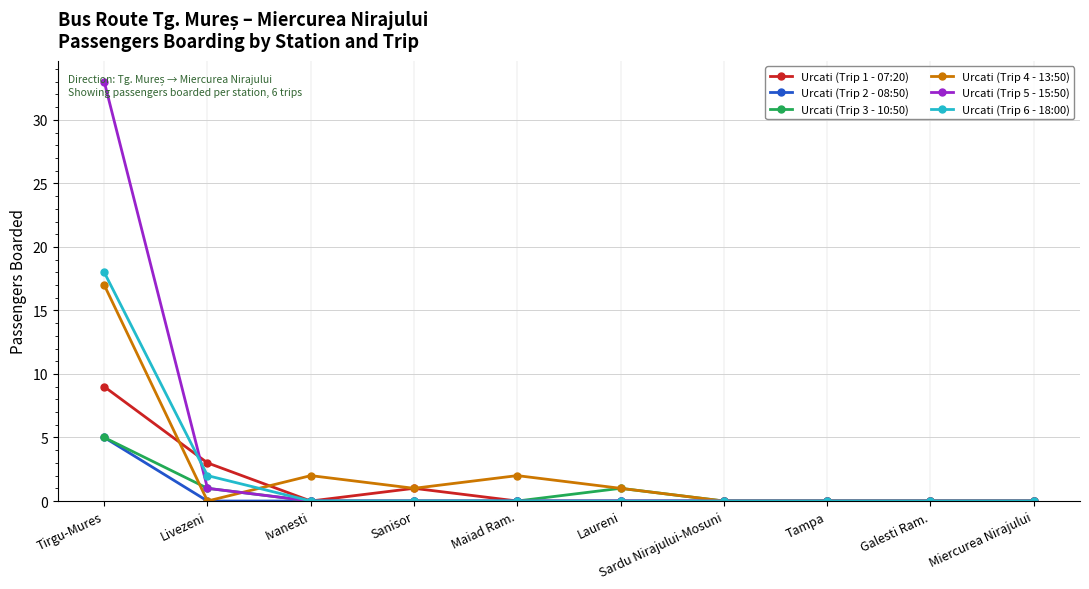

Is it true that Urcati (Trip 6 - 18:00) equals 0 at Tampa?

True